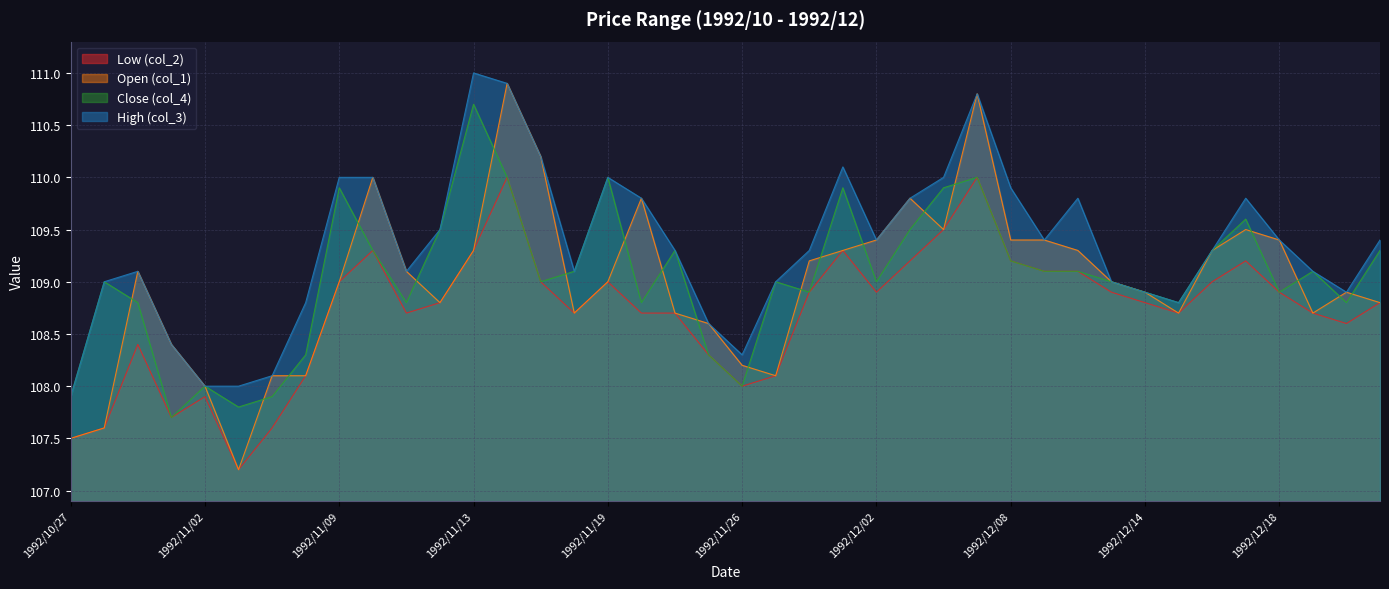

At how many categories does at least one series exceed 110?

5